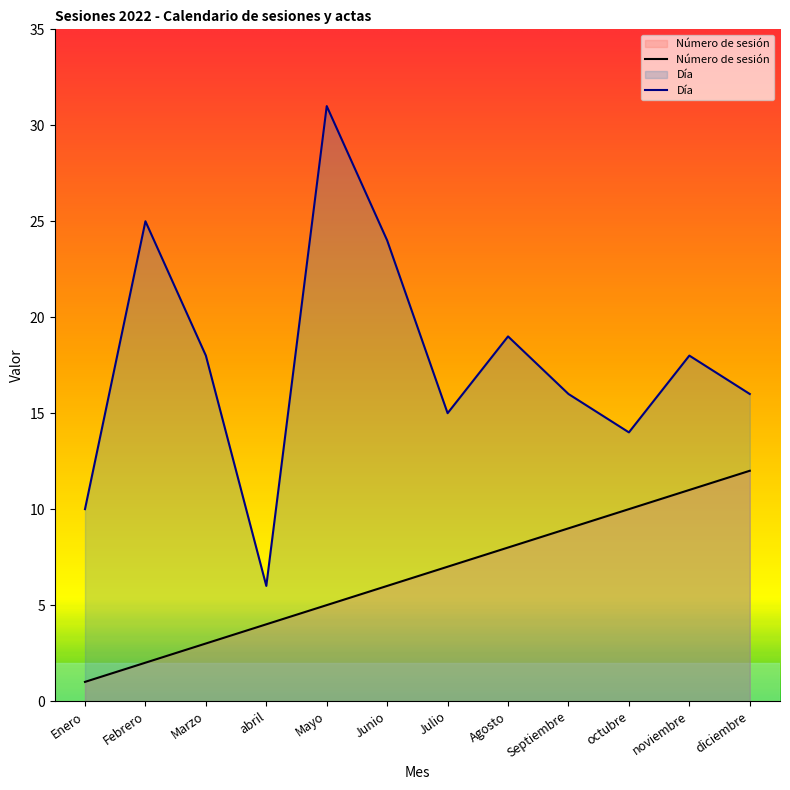

True or false: Número de sesión and Día intersect in this chart.

False